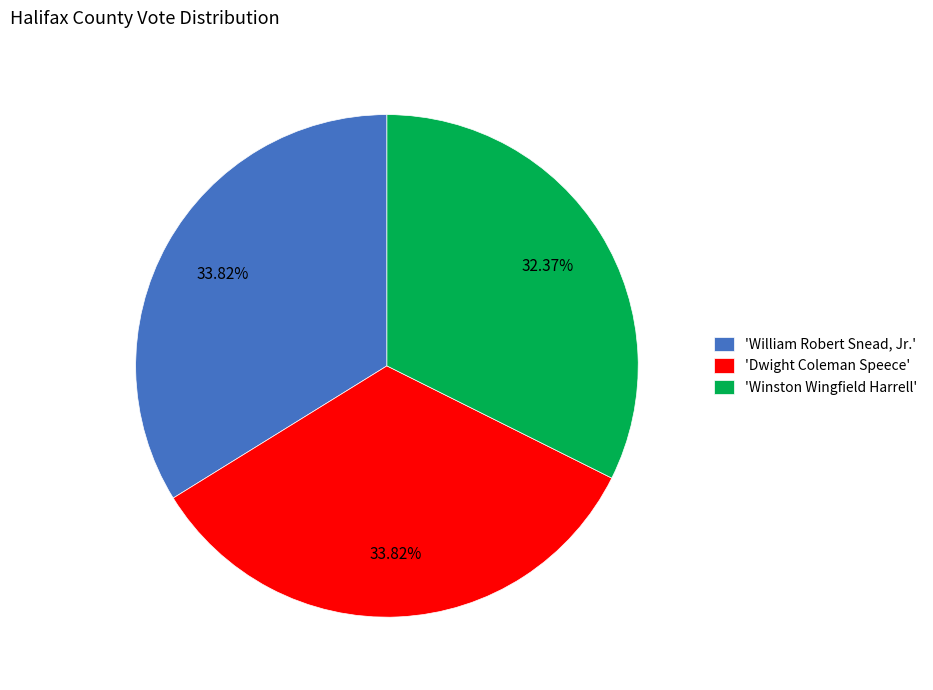

Does any single category account for the majority?

No